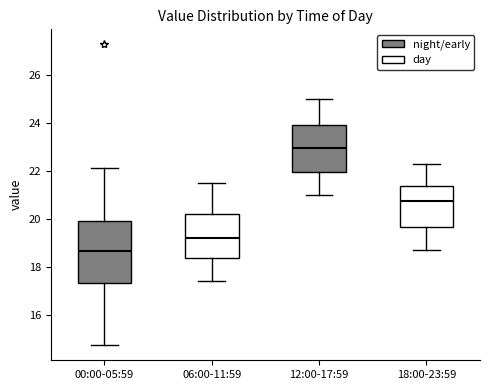

Reading left to right, read every box against the y-axis: the position of its median line, the range the box covers, and the ends of its whiskers. The values are not printed on the chart, so give them approximately, as read against the axis.

00:00-05:59: median 18.6, box 17.4 to 20.0, whiskers 14.8 to 22.2
06:00-11:59: median 19.2, box 18.4 to 20.2, whiskers 17.4 to 21.6
12:00-17:59: median 23.0, box 22.0 to 24.0, whiskers 21.0 to 25.0
18:00-23:59: median 20.8, box 19.6 to 21.4, whiskers 18.8 to 22.4